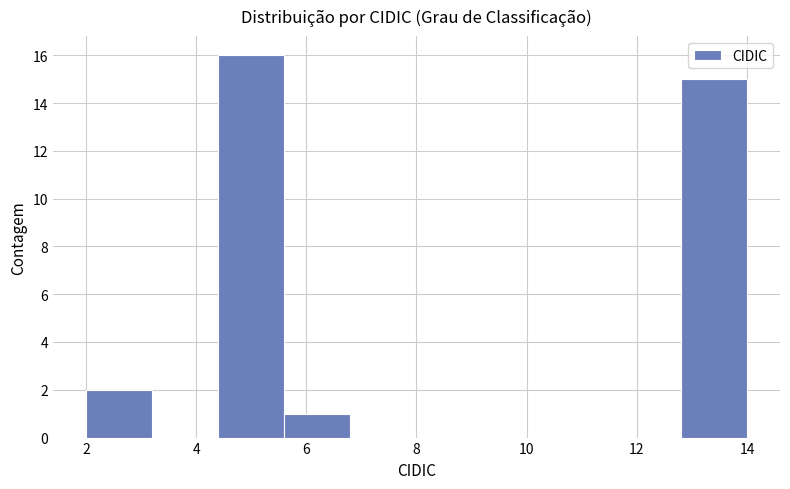

Reading left to right, transcribe this chart: for each bar, give the range it covers on the x-axis and its height. The values are not printed on the chart, so give them approximately, as read against the axis.

2.0 to 3.2: 2
3.2 to 4.4: 0
4.4 to 5.6: 16
5.6 to 6.8: 1
6.8 to 8.0: 0
8.0 to 9.2: 0
9.2 to 10.4: 0
10.4 to 11.6: 0
11.6 to 12.8: 0
12.8 to 14.0: 15